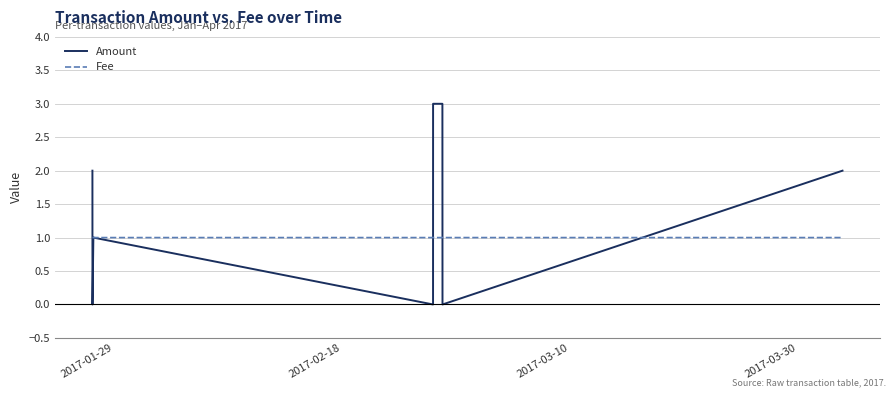

Which series has the largest total across all categories?

Amount